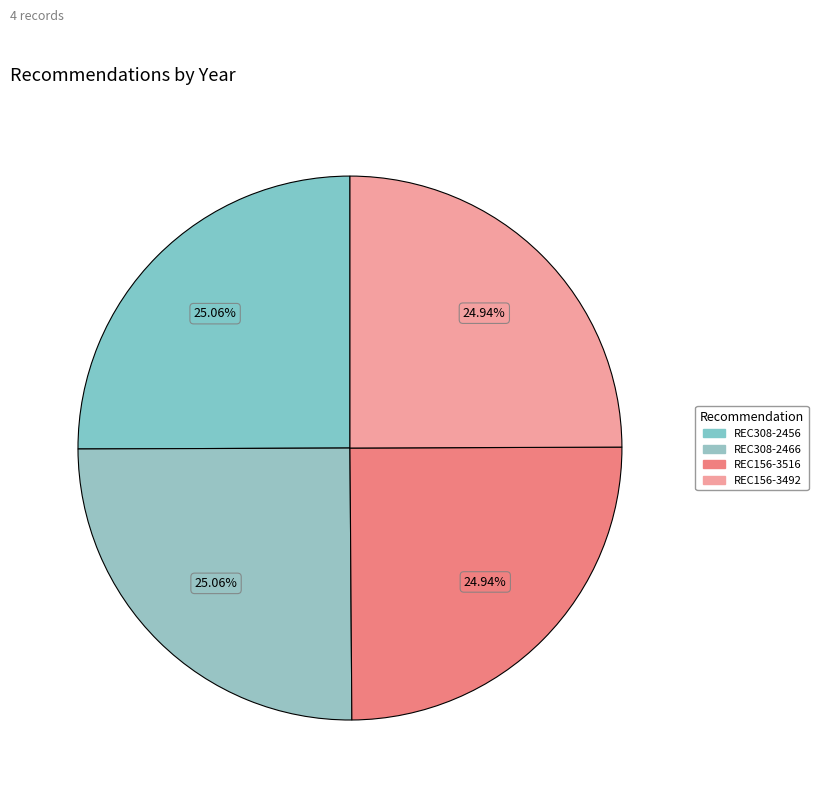

What is the ratio of the value at REC308-2466 to the value at REC156-3492?

1.0